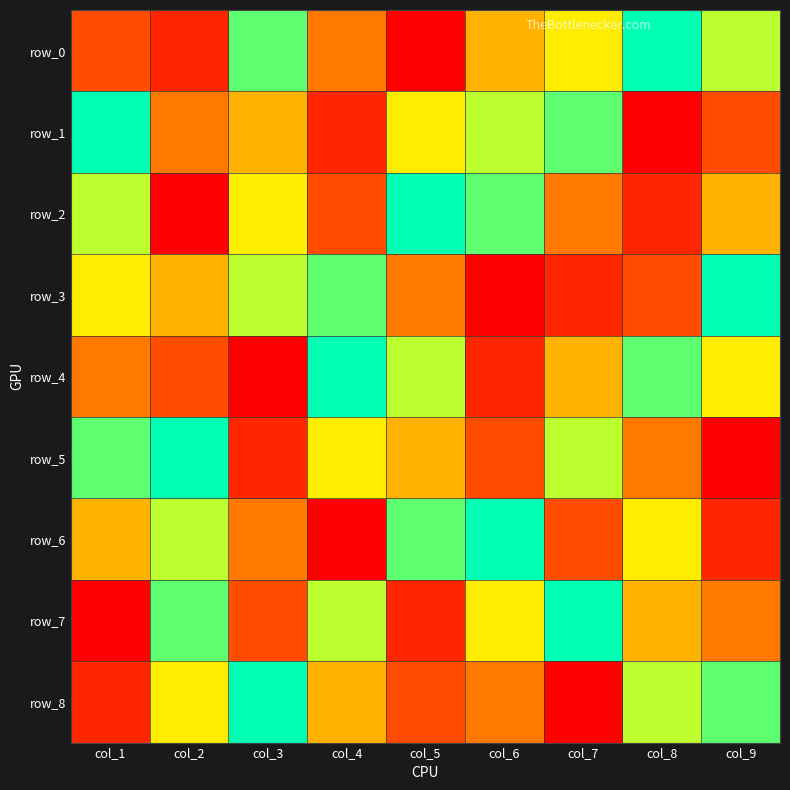

What is the sum of all row_8 values?

45